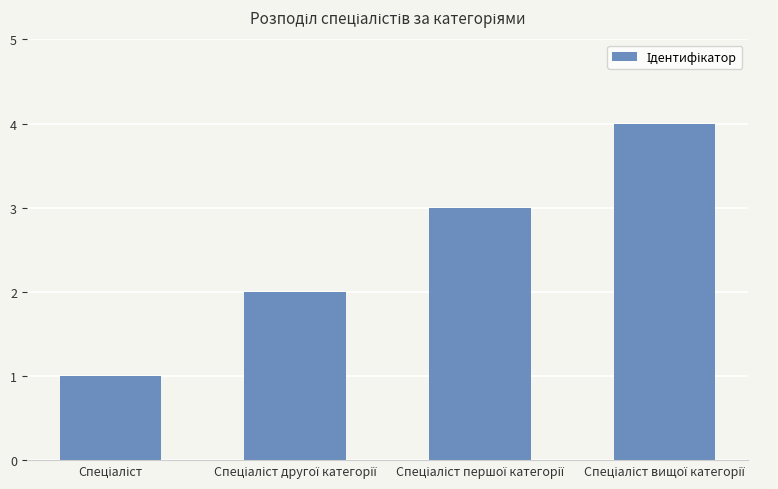

Does the chart contain any negative values?

No